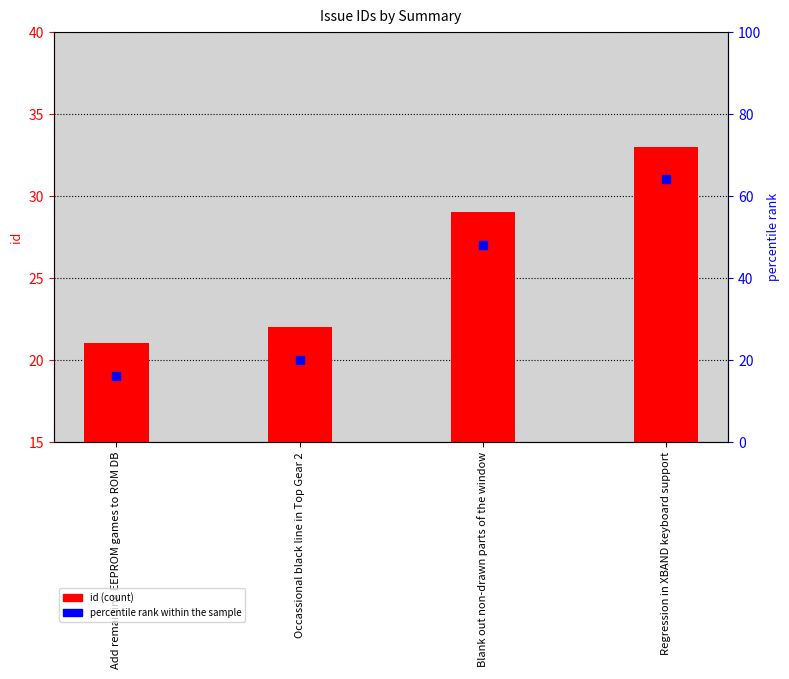

What is the value of the 3rd bar from the left?

29